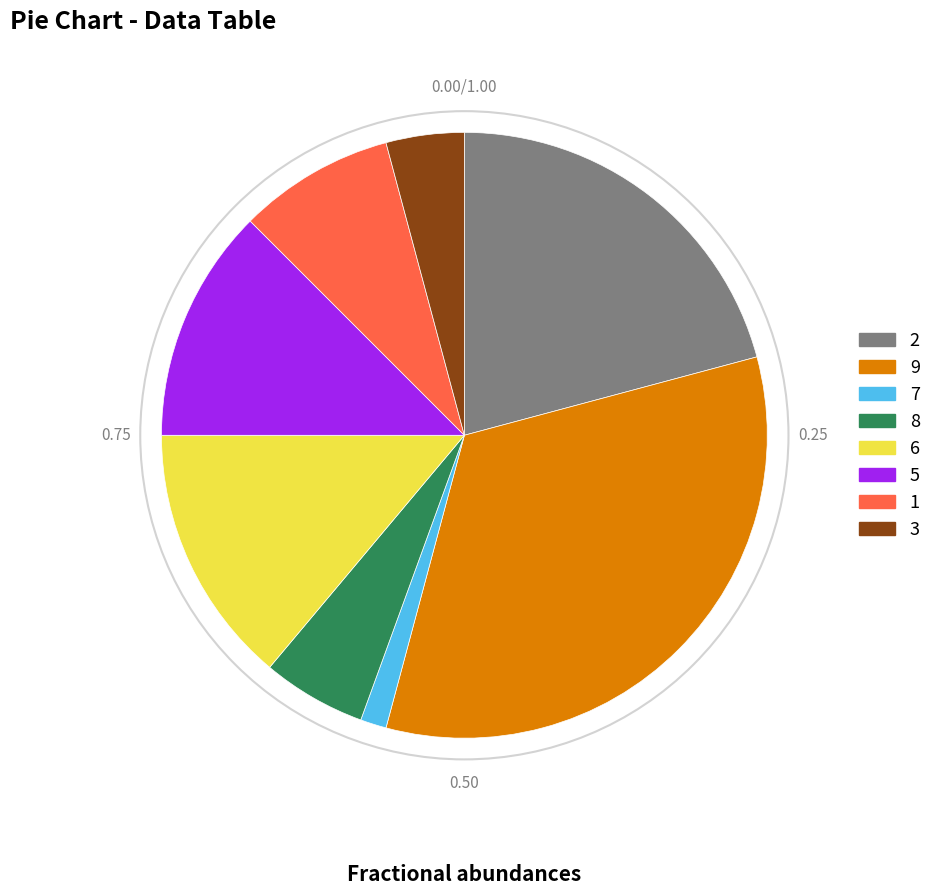

How many slices are in this pie chart?

8